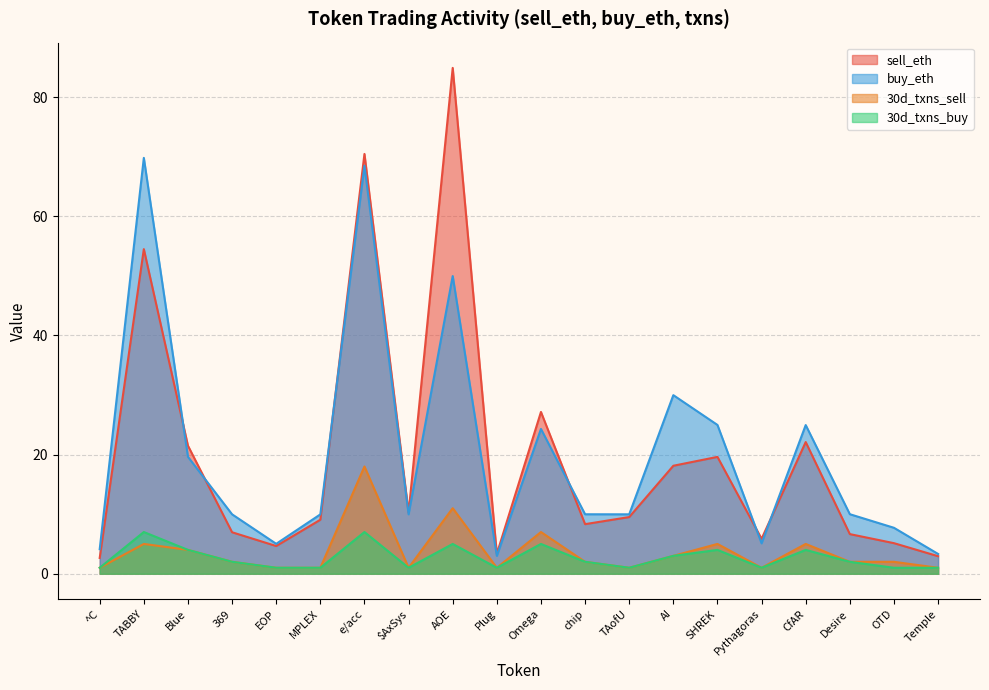

Which series has the largest total across all categories?

buy_eth